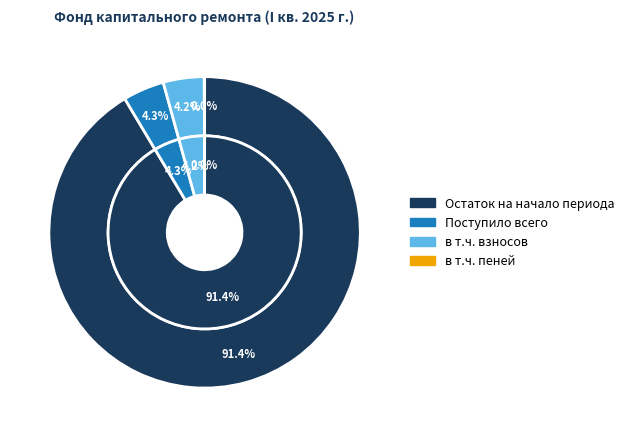

Which category accounts for the majority?

Остаток на начало